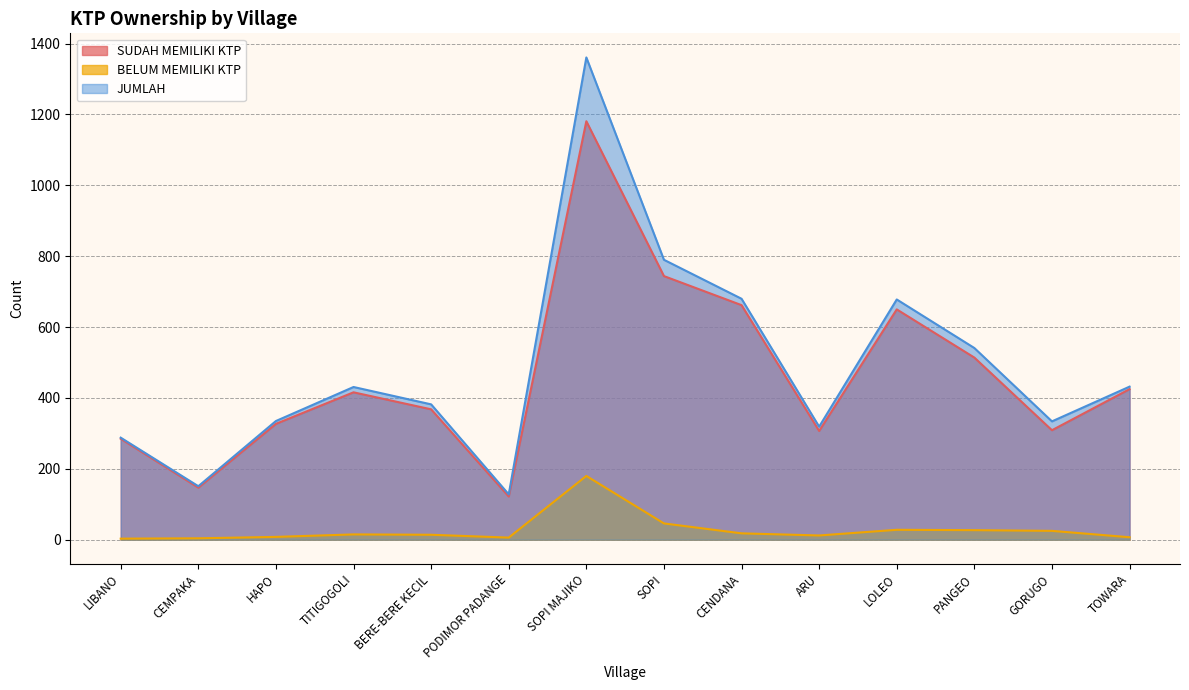

At which label does BELUM MEMILIKI KTP reach its minimum?

LIBANO